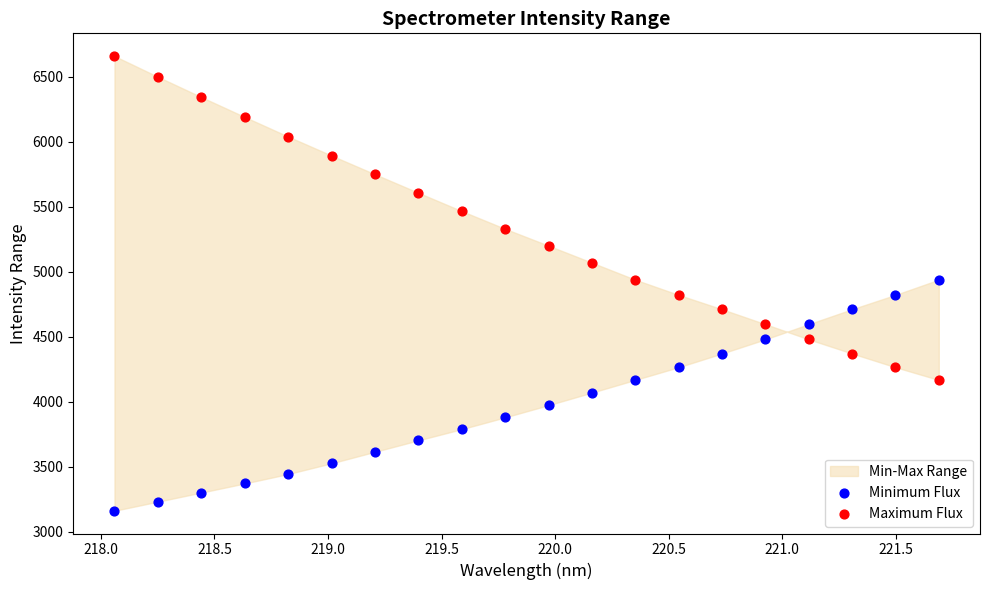

Across all data points, what is the range of X values (max minus min)?

3.6